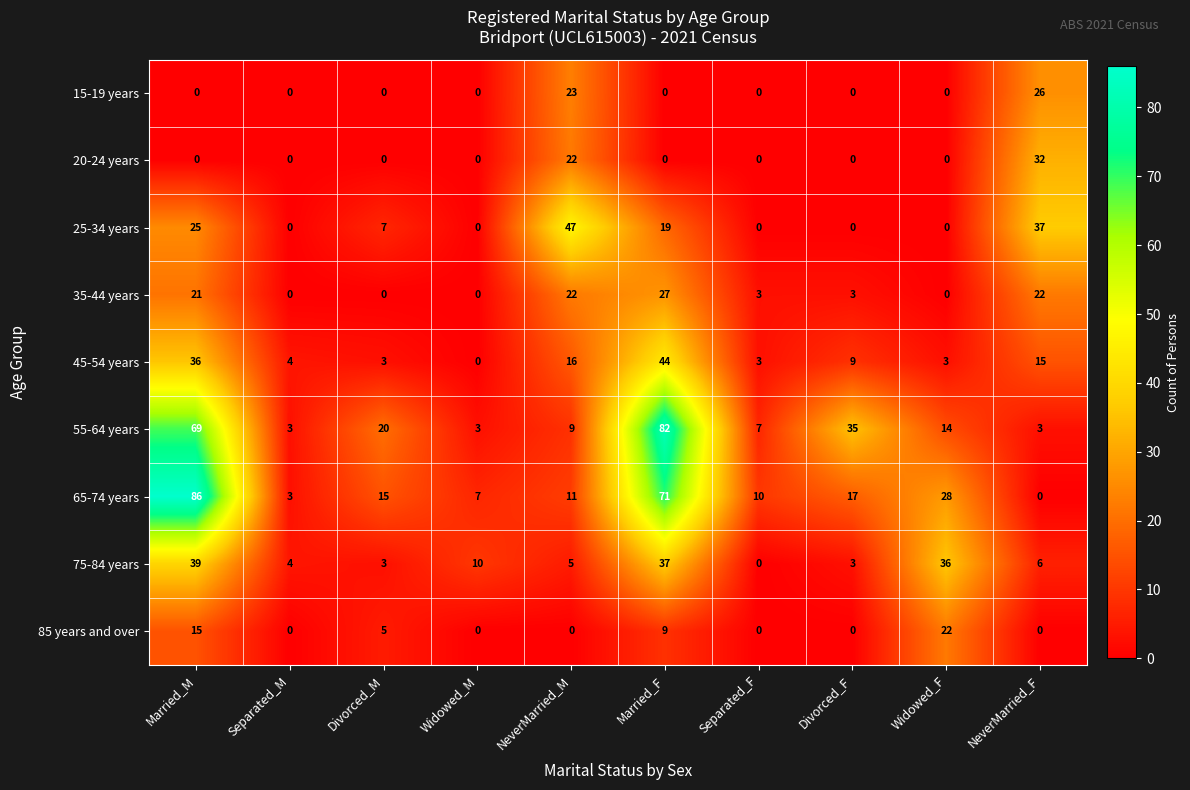

Which series has the widest spread of values?

65-74 years